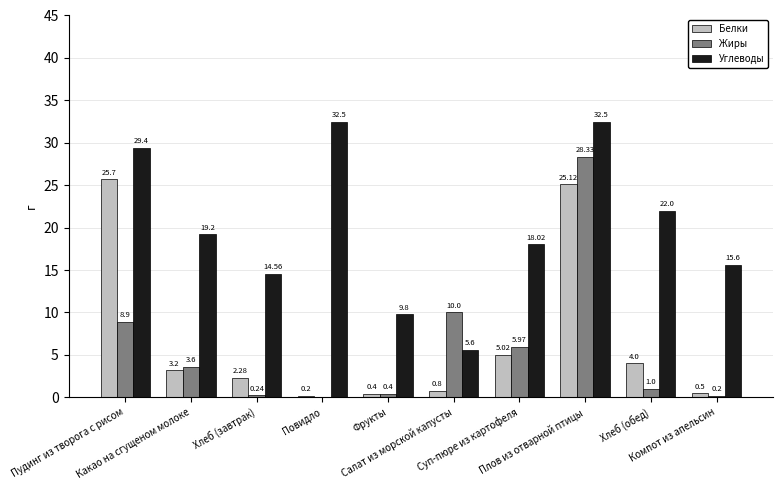

Which series has the largest total across all categories?

Углеводы